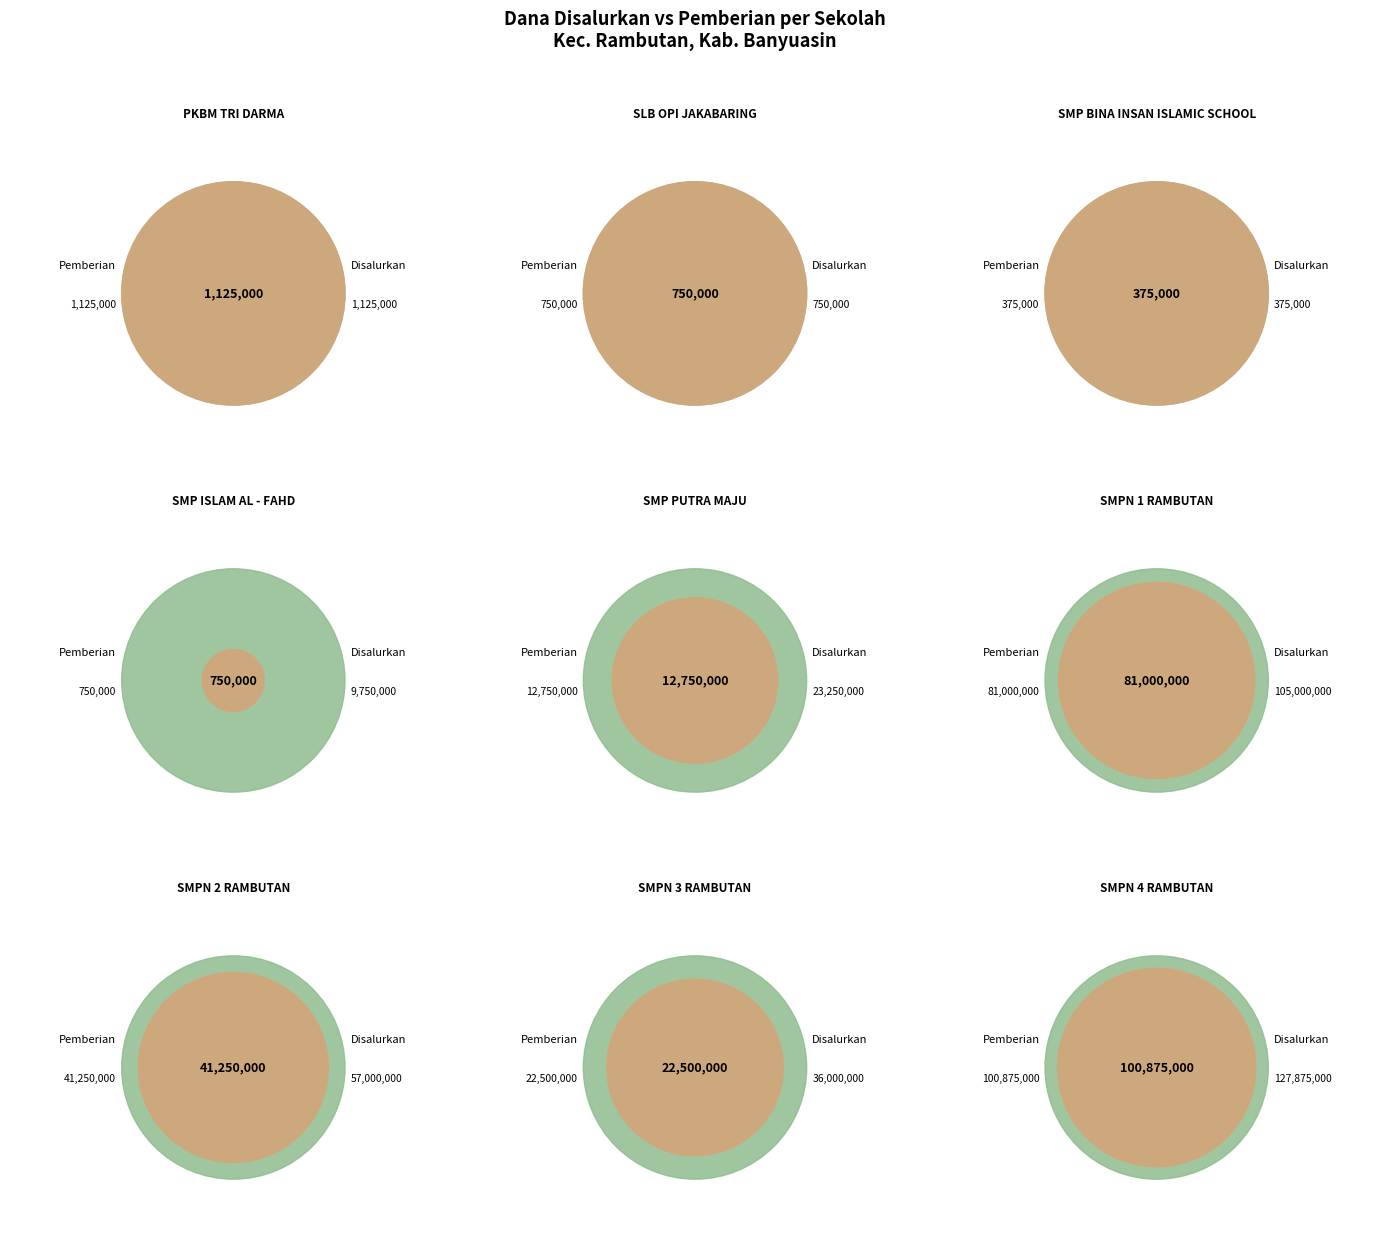

Is there any slice that represents more than half of the pie?

No